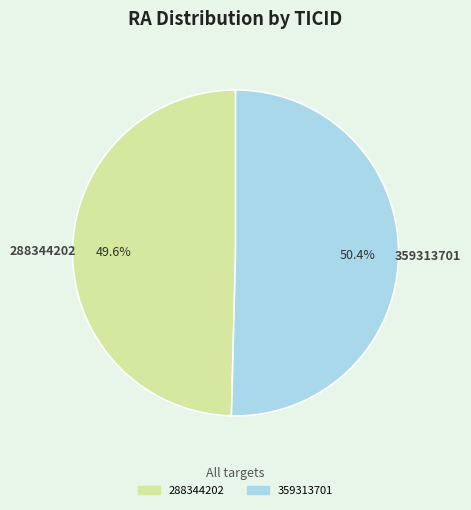

To the nearest percent, what is the difference between the 288344202 and 359313701 slice percentages?

1%